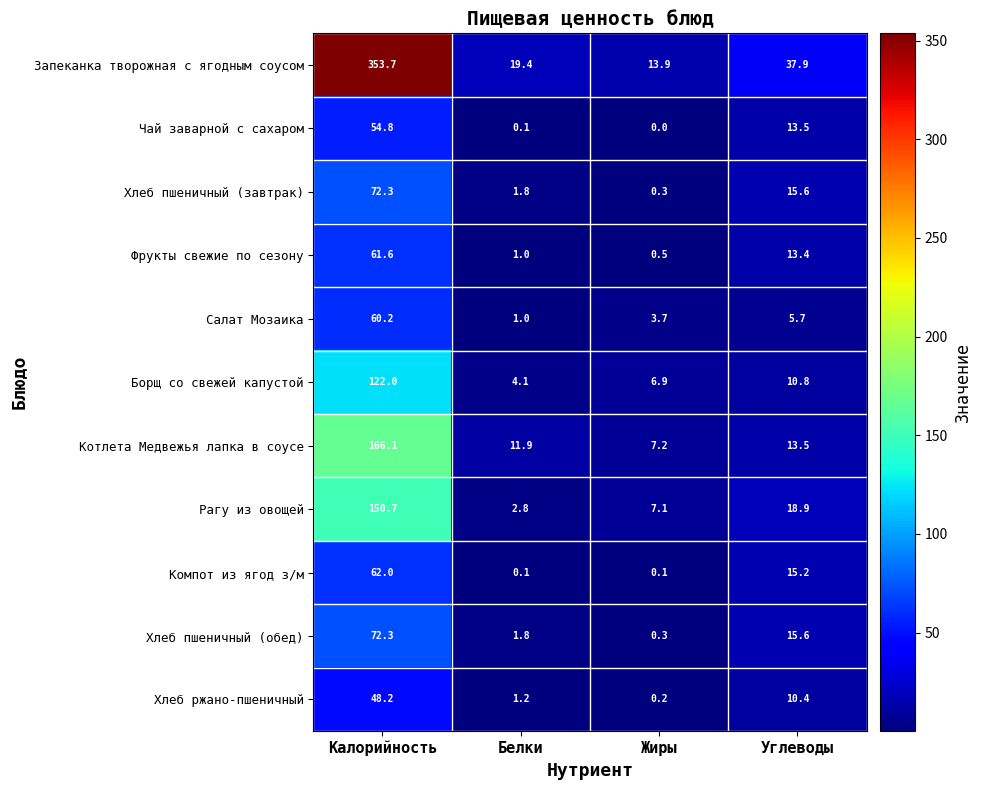

Is it true that Хлеб ржано-пшеничный equals 7.2 at Углеводы?

False